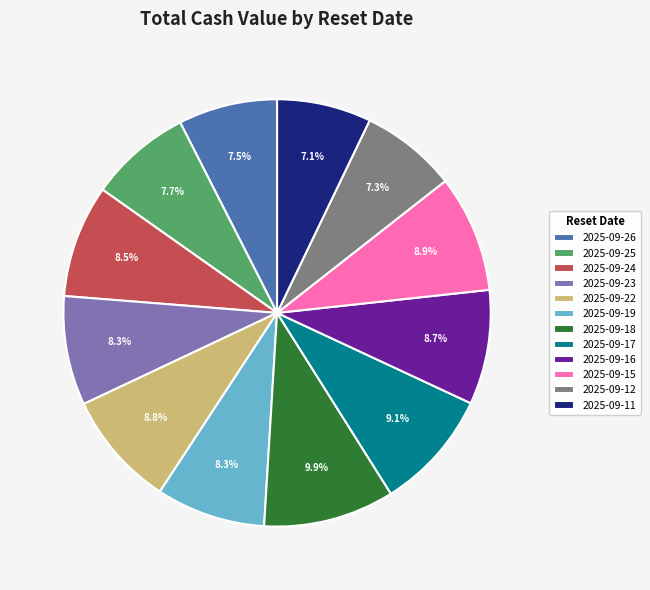

Count the number of slices in the pie.

12